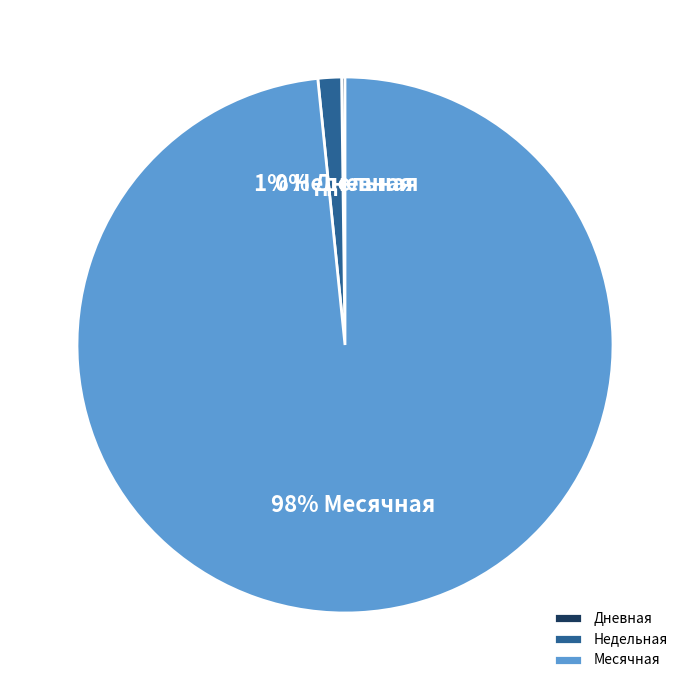

Is it true that Месячная is 91% of the pie?

False